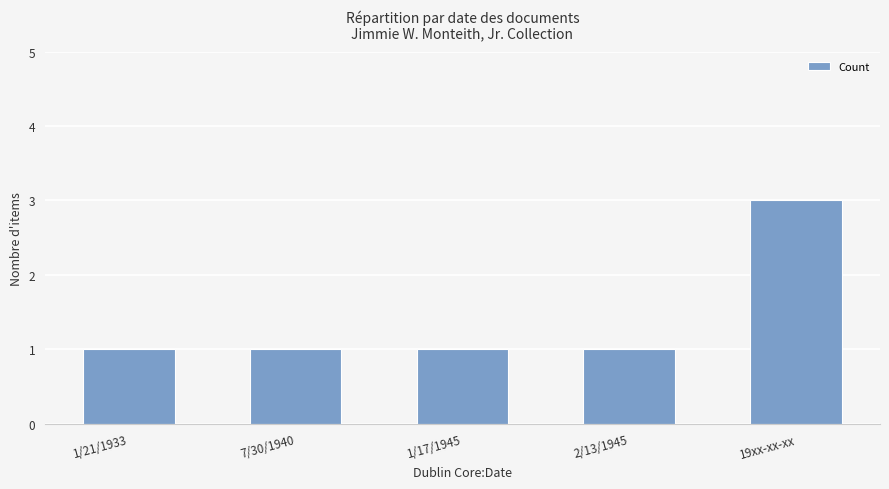

What is the sum of all values?

7